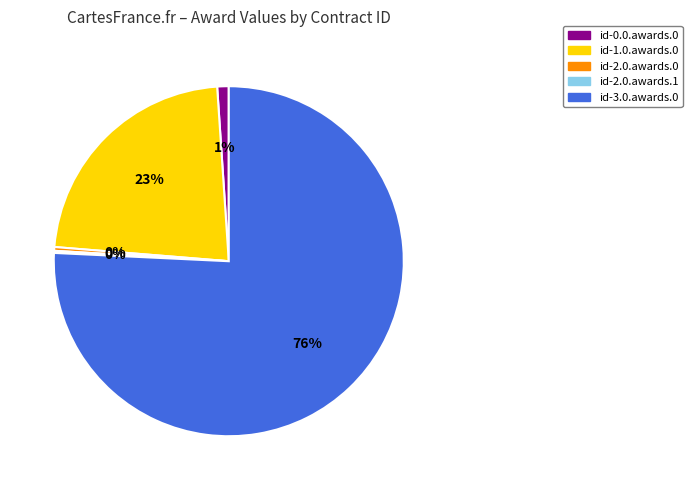

Is it true that id-2.0.awards.0 is 6% of the pie?

False